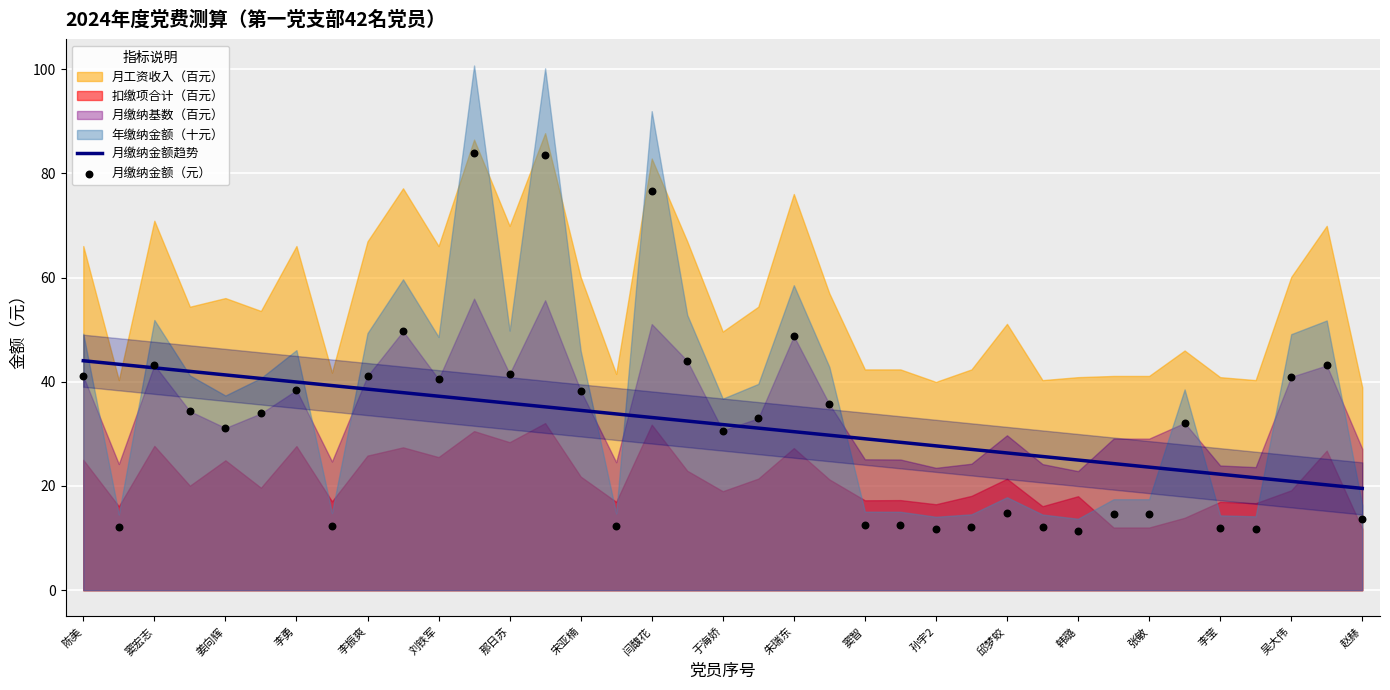

What is the lowest value of the 月缴纳金额趋势 series?

19.5